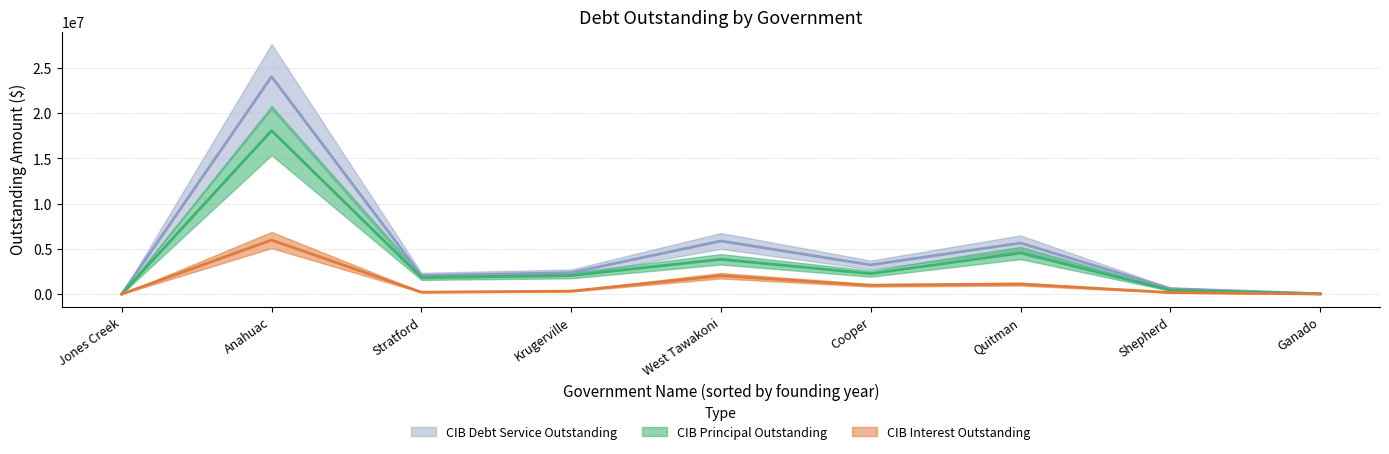

True or false: CIBDebtServiceOutstanding has a value of 12089.6 at Ganado.

False